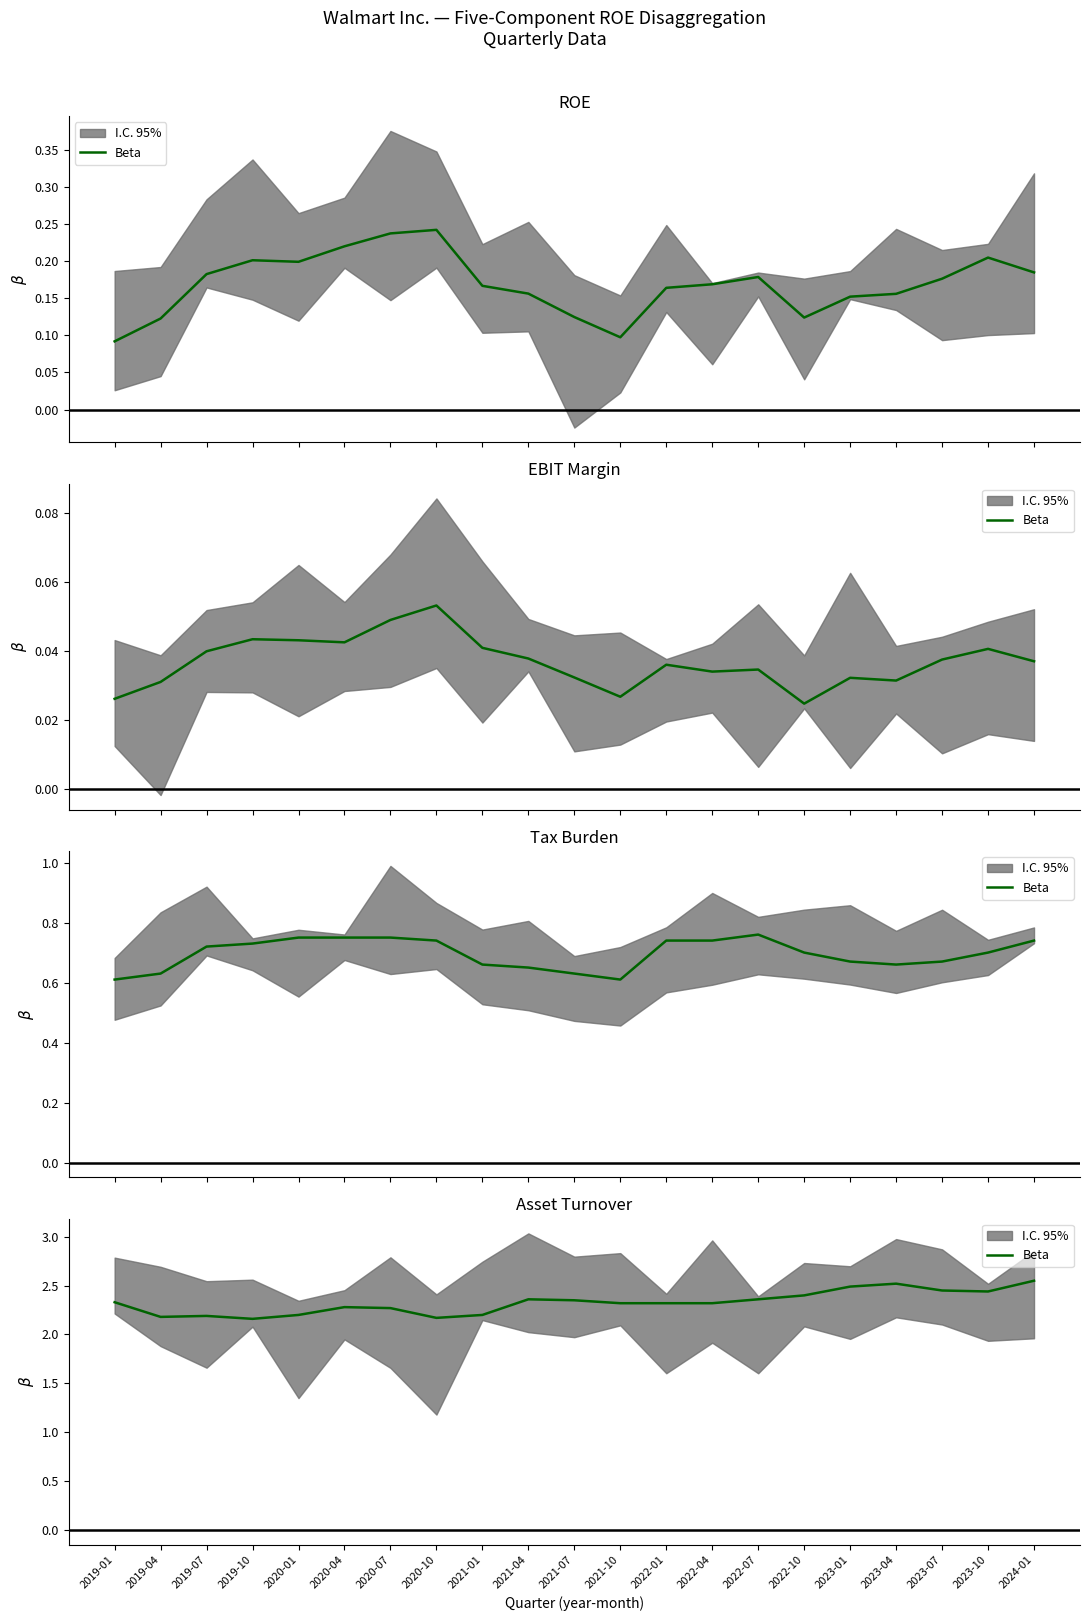

What is the change in value from 2021-04 to 2023-01?

+0.1